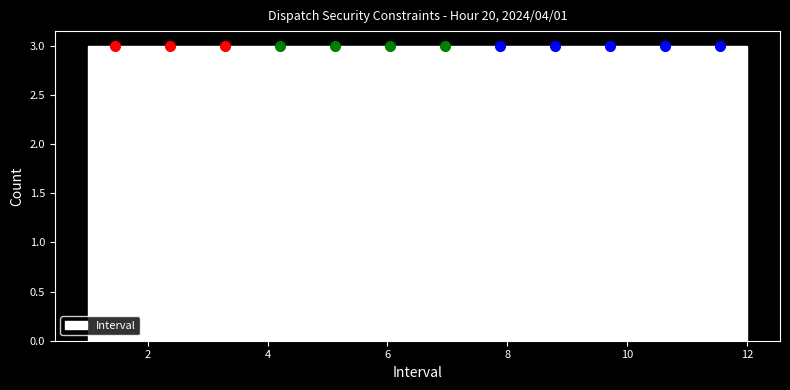

What is the height of the bar covering 1.0 to 2.0 on the x-axis? Neither the bar edges nor the heights are printed on the chart, so give them approximately, as read against the axes.

3